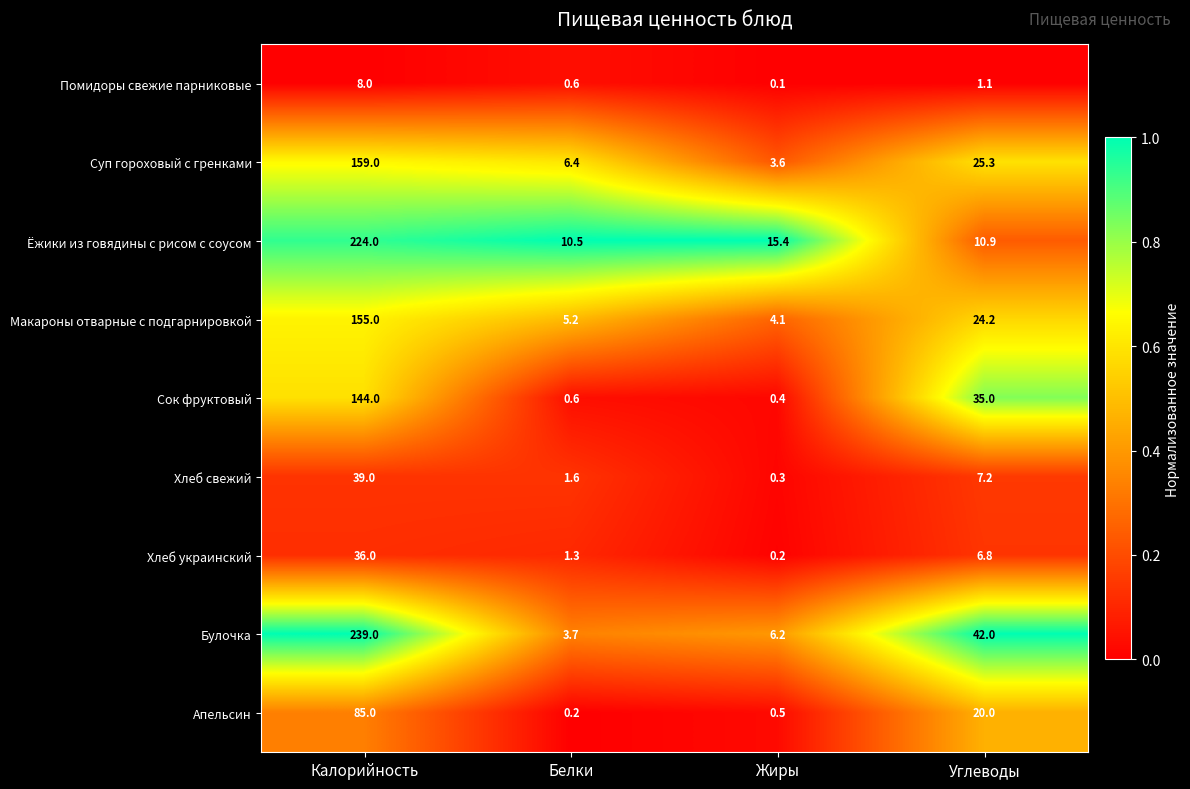

Is it true that Хлеб свежий equals 8.8 at Калорийность?

False